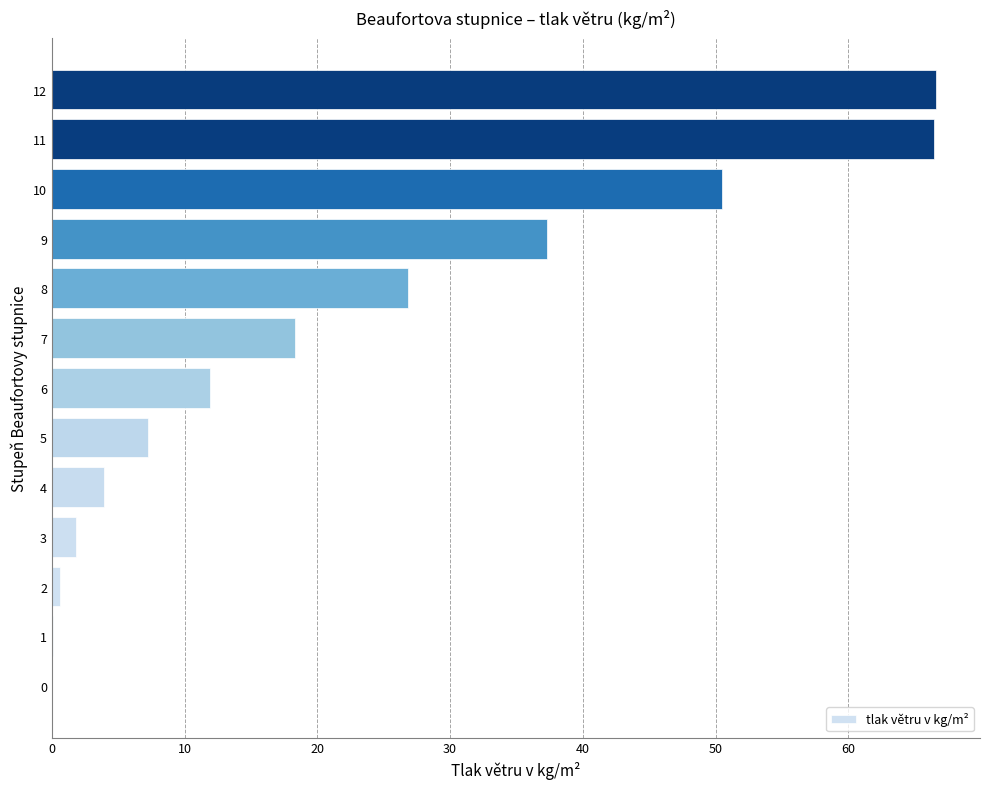

True or false: the data shows 48.2 at 8.

False